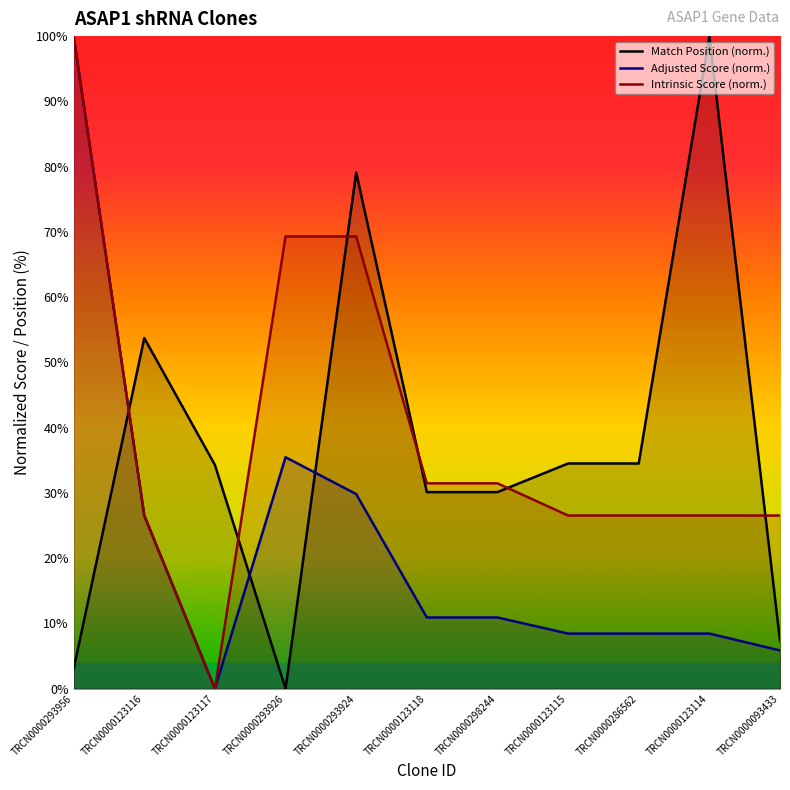

What are all the series names shown in the legend?

Match Position (norm.), Adjusted Score (norm.), Intrinsic Score (norm.)